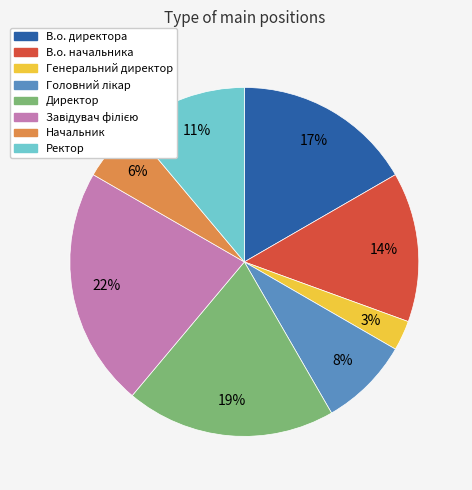

To the nearest percent, what percentage of the pie is В.о. начальника?

14%